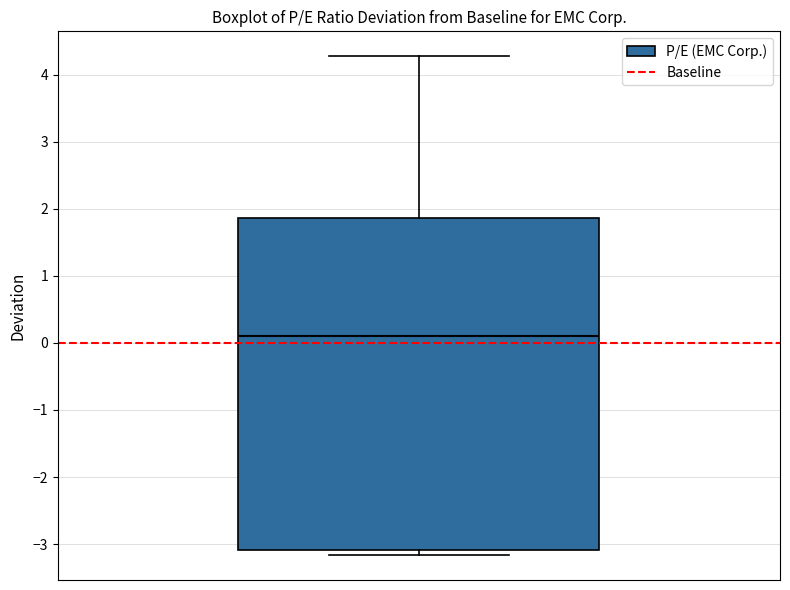

Read this box plot against the y-axis: the position of the median line, the range covered by the box, and the ends of both whiskers. The values are not printed on the chart, so give them approximately, as read against the axis.

median 0.1, box -3.1 to 1.9, whiskers -3.2 to 4.3